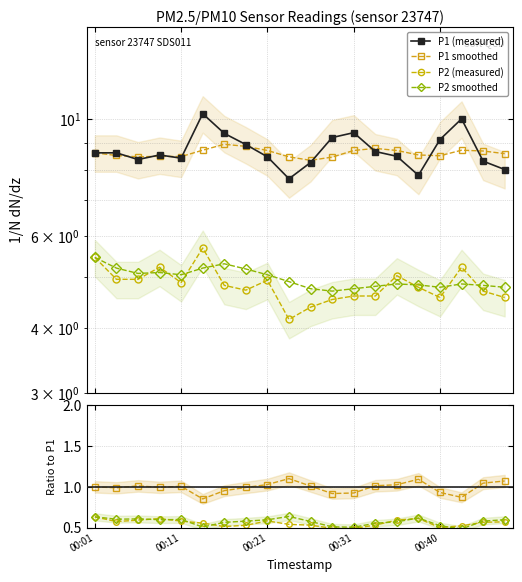

Rank the series by their maximum value, from lowest to highest.

P2 smoothed, P2, P1 smoothed, P1